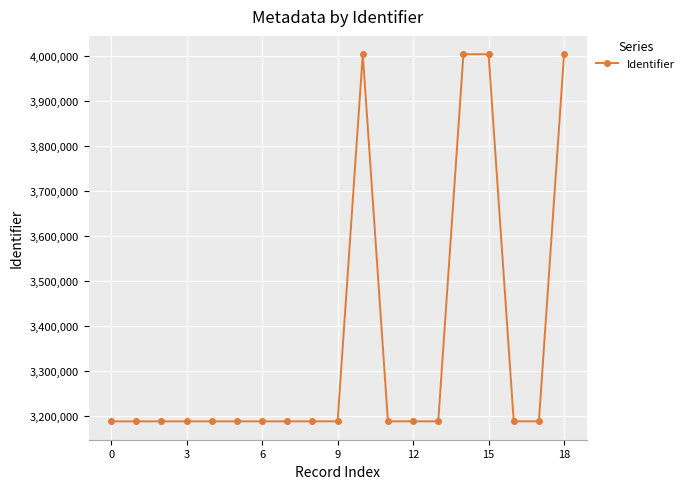

What is the average value?

3359809